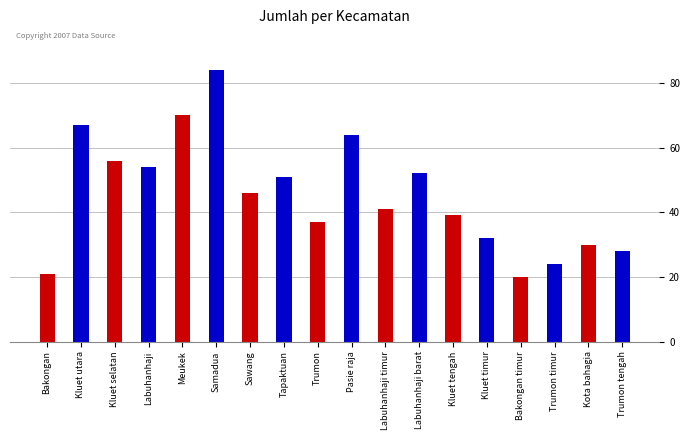

Rank the categories by value from lowest to highest.

Bakongan timur, Bakongan, Trumon timur, Trumon tengah, Kota bahagia, Kluet timur, Trumon, Kluet tengah, Labuhanhaji timur, Sawang, Tapaktuan, Labuhanhaji barat, Labuhanhaji, Kluet selatan, Pasie raja, Kluet utara, Meukek, Samadua